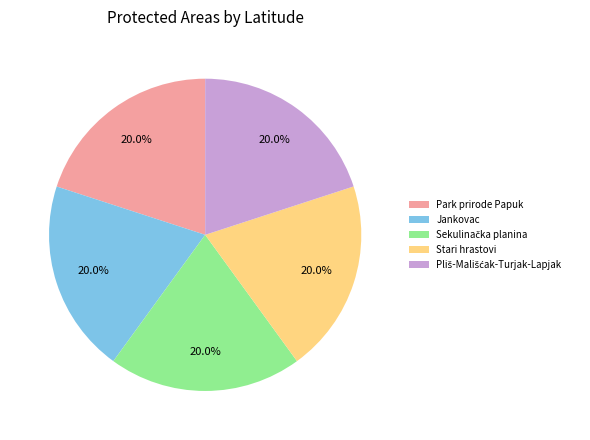

Is it true that Park prirode Papuk is 14% of the pie?

False